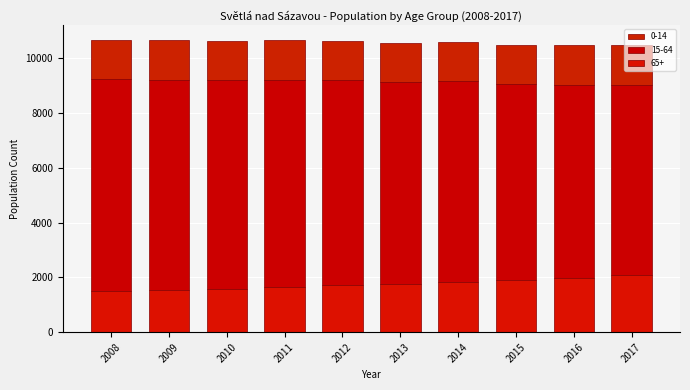

How many distinct data groups are displayed?

3